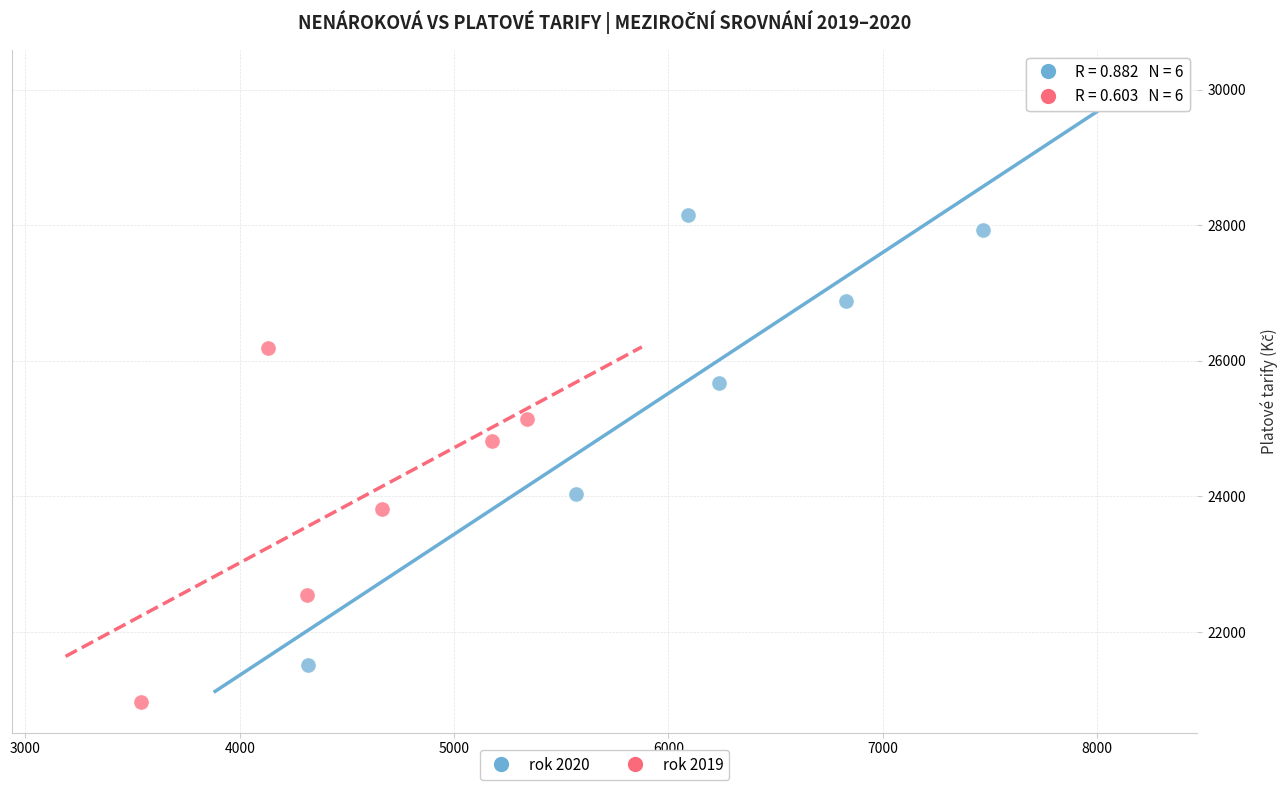

Which series reaches the minimum Y coordinate?

rok 2019